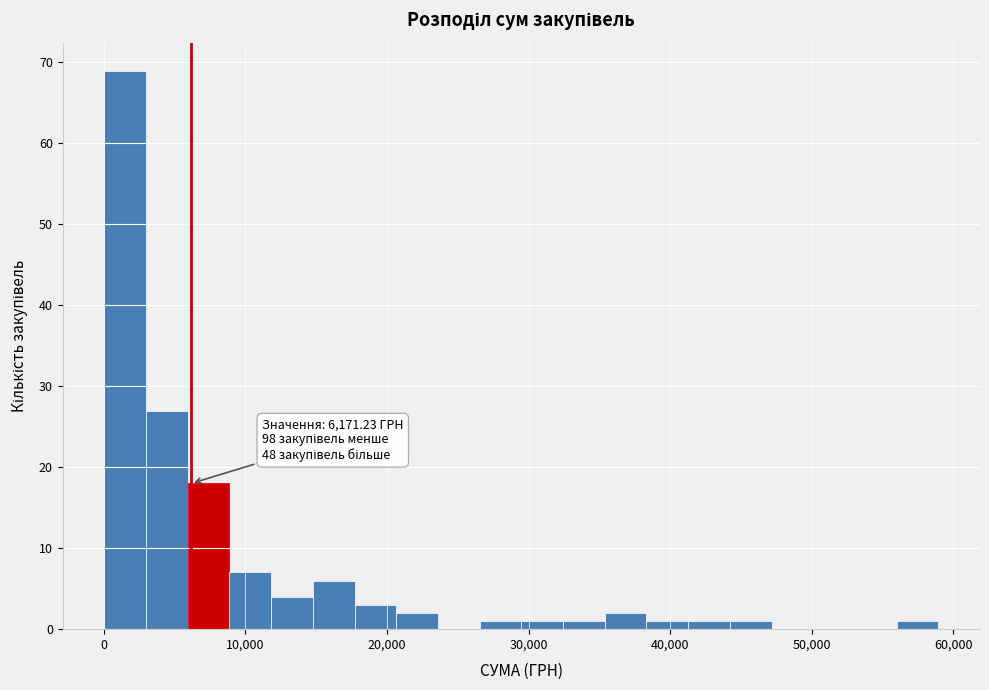

Around what value on the x-axis is the tallest bar? Give the approximate position of its centre, as read against the axis.

2000